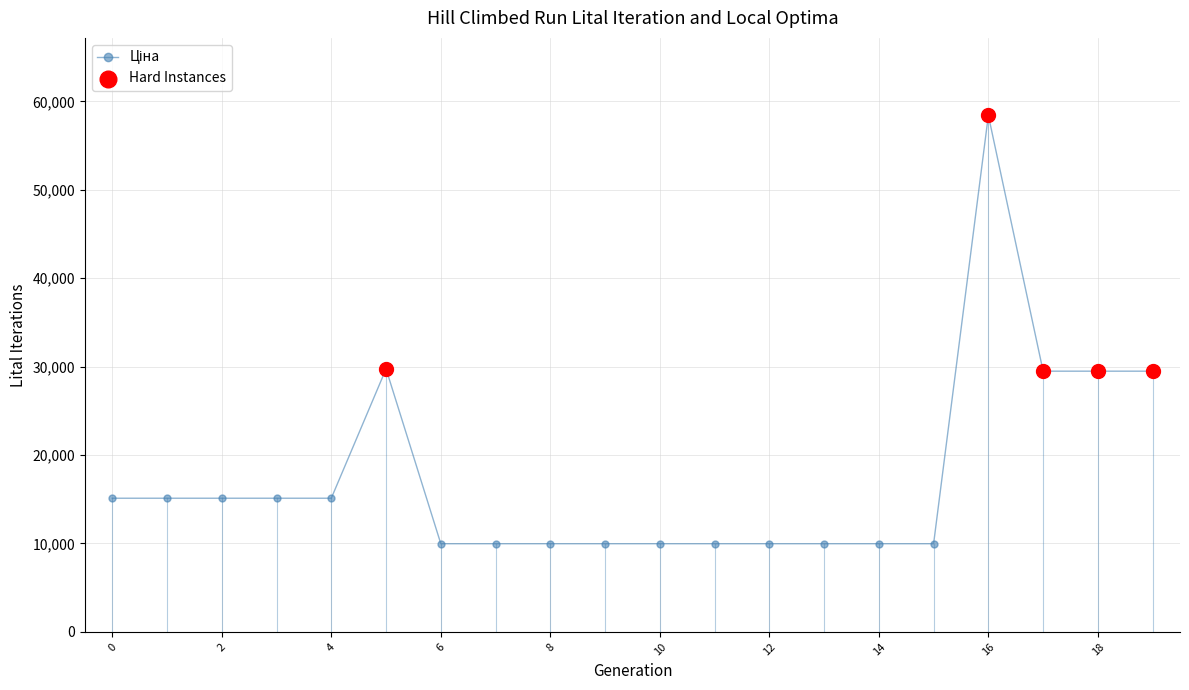

What is the average value?

17599.9